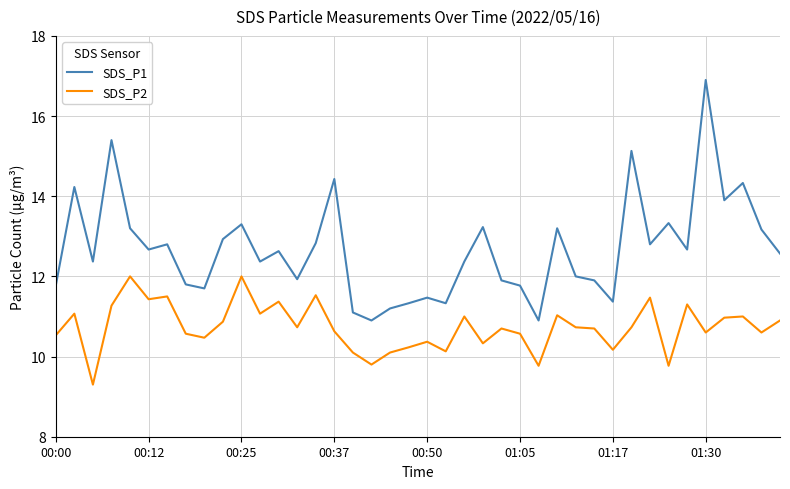

List the series in order of their peak value, highest first.

SDS_P1, SDS_P2